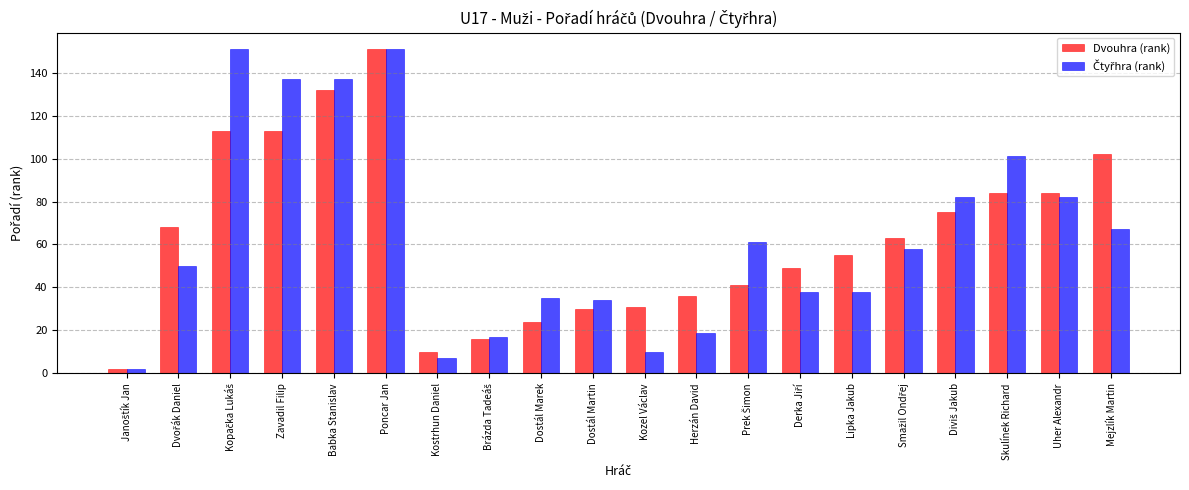

True or false: Dvouhra (rank) has a value of 267 at Poncar Jan.

False